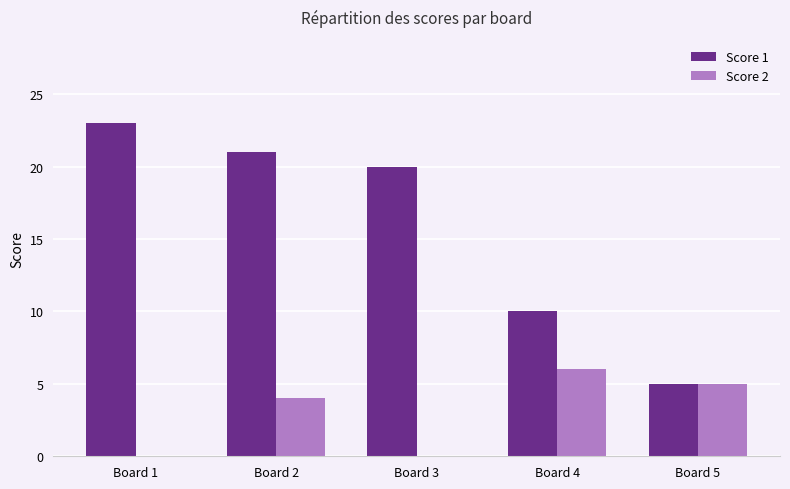

Which label corresponds to the largest value in the chart?

Board 1